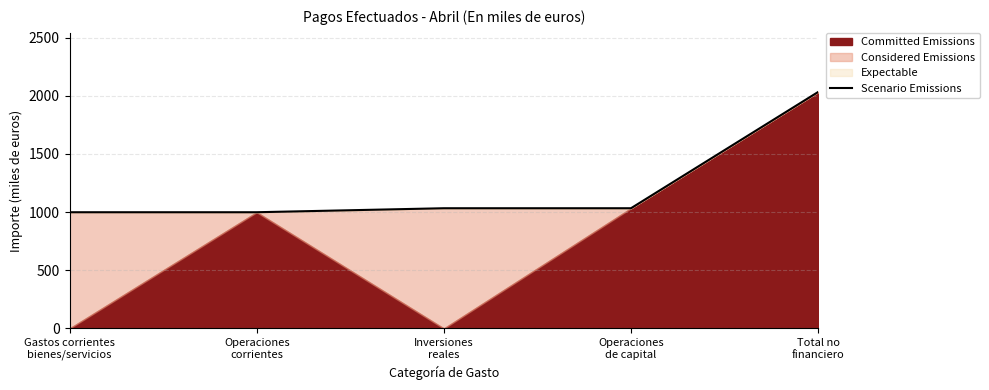

What is the maximum value shown in the chart?

2033.0